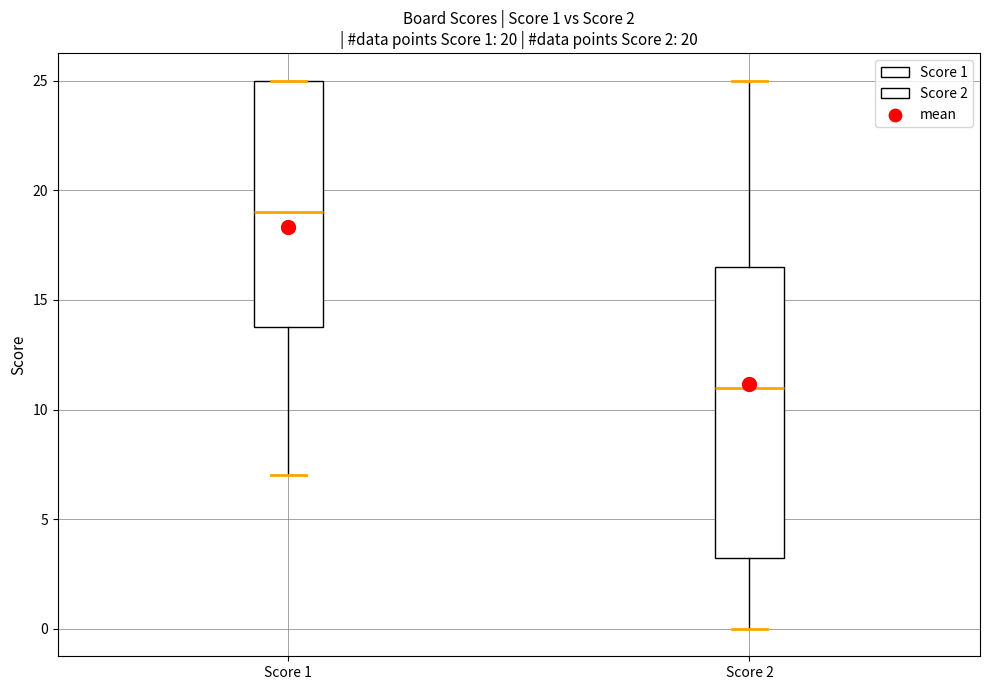

Comparing the boxes themselves (not the whiskers), which one is the tallest?

Score 2